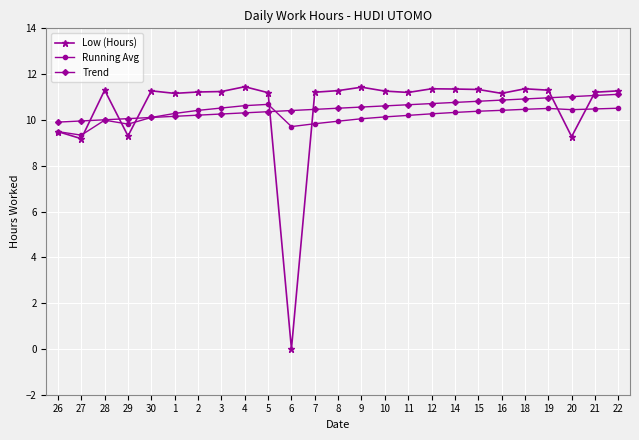

What is the highest value of the Trend series?

11.1